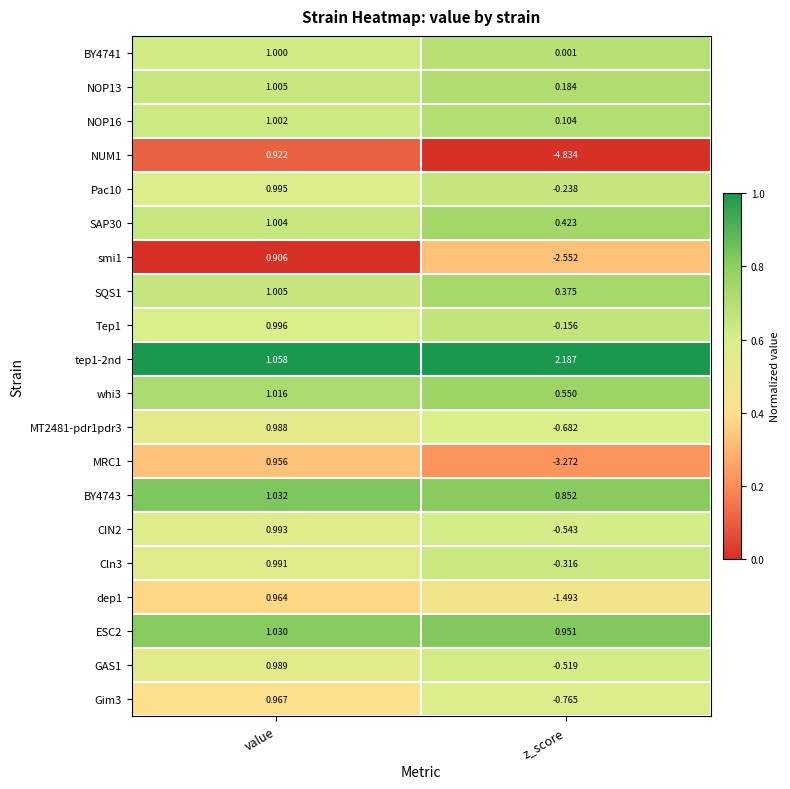

At which category does the chart reach its peak across all series?

z_score